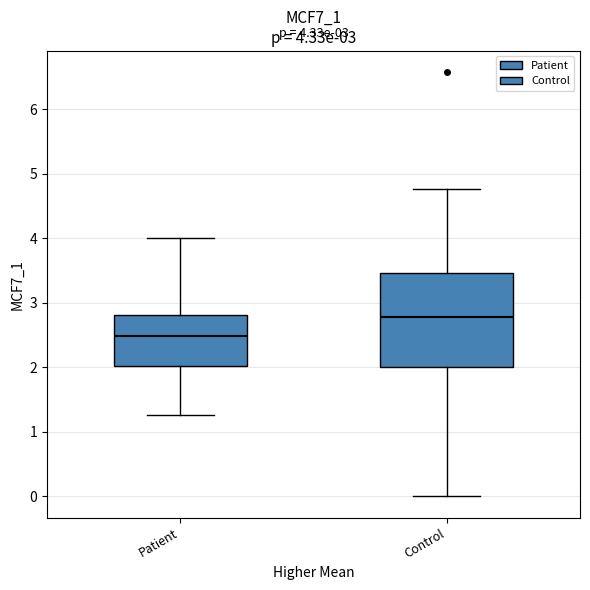

Which box has the highest median line?

Control